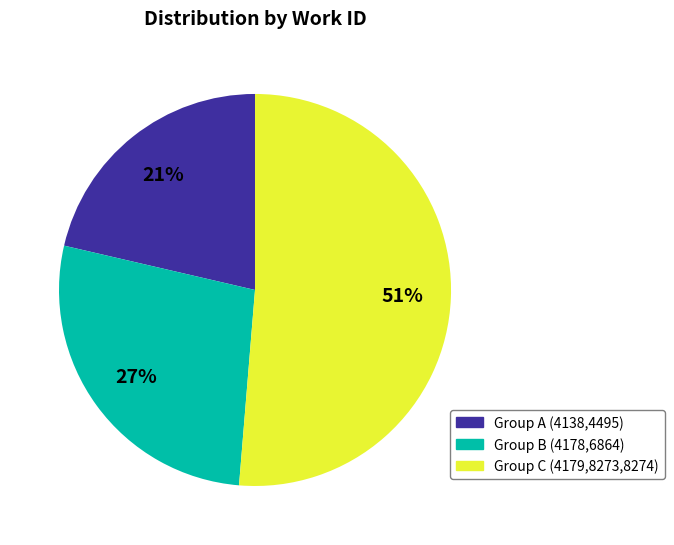

Is there a majority slice in this chart?

Yes